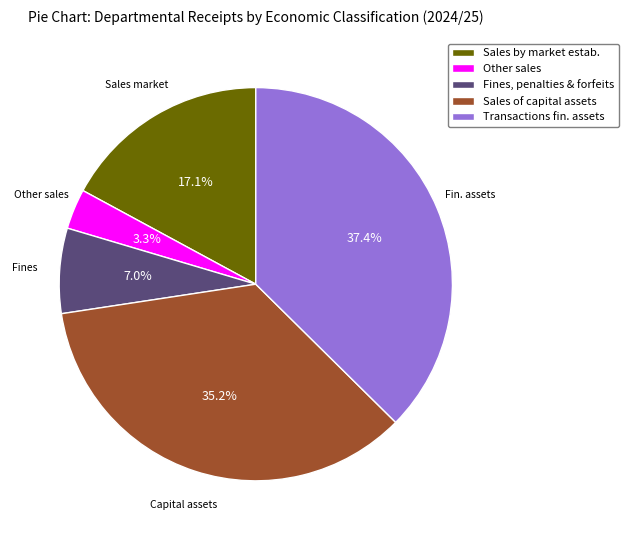

To the nearest percent, what is the average slice percentage?

20%